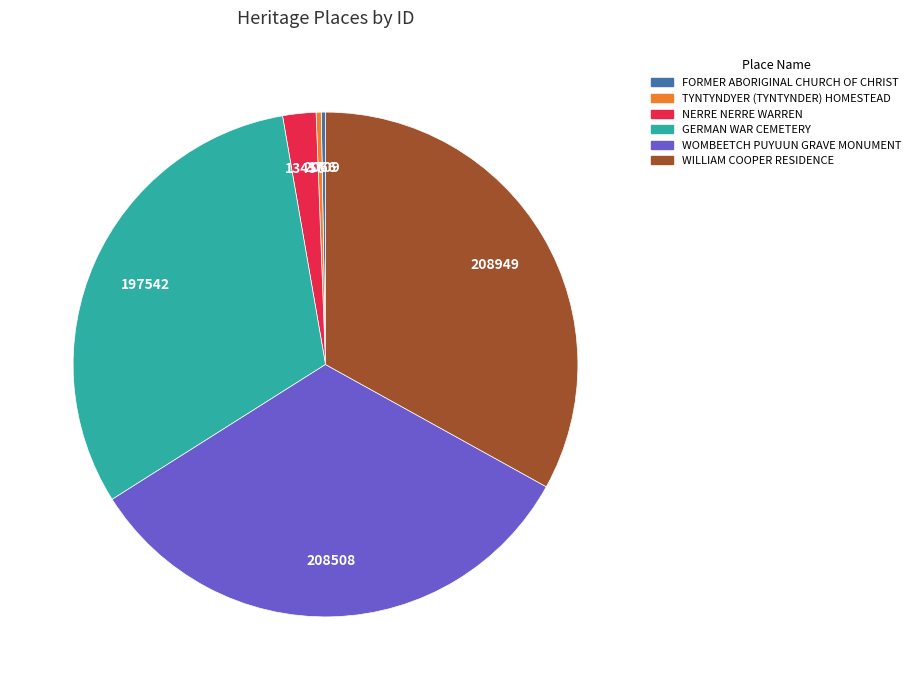

Approximately how many times larger is the value at NERRE NERRE WARREN compared to WILLIAM COOPER RESIDENCE?

0.1